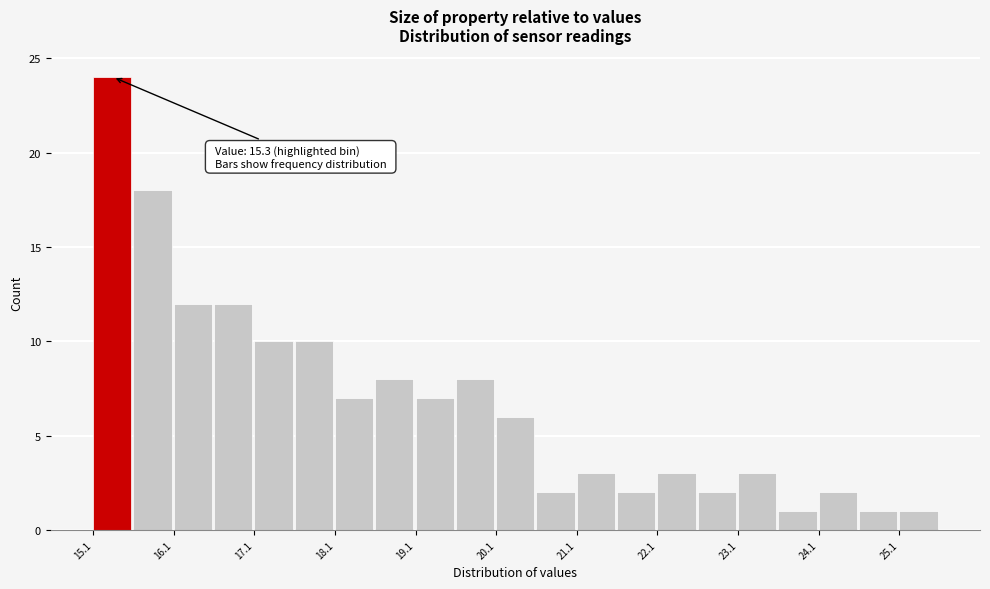

Over which range of the x-axis is the bar tallest?

15.05 to 15.55